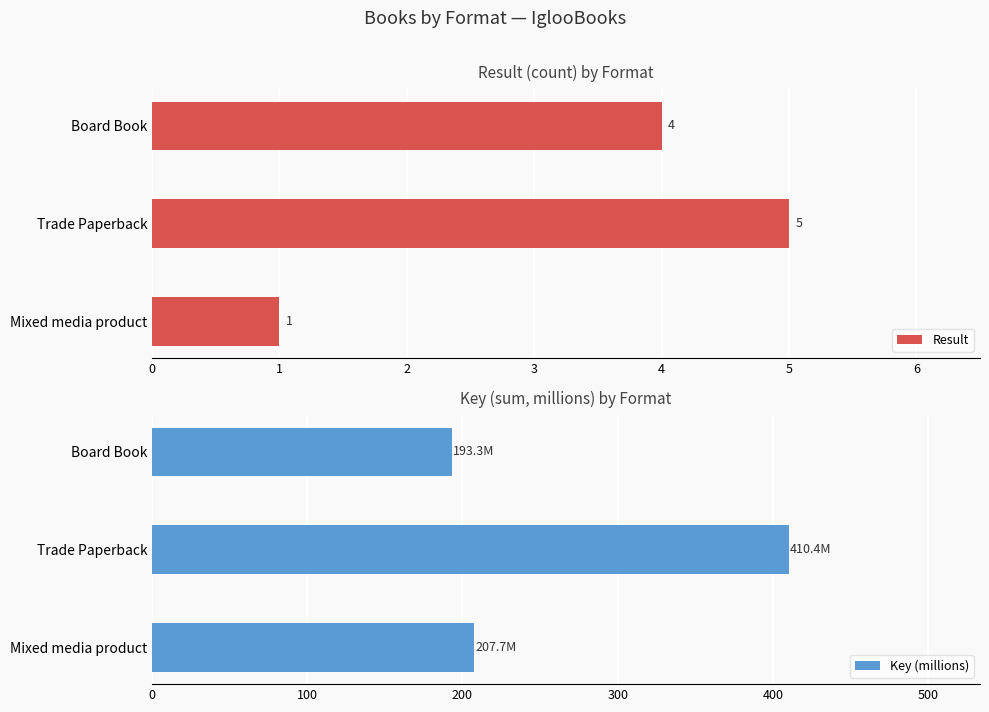

What is the smallest value displayed?

1.0